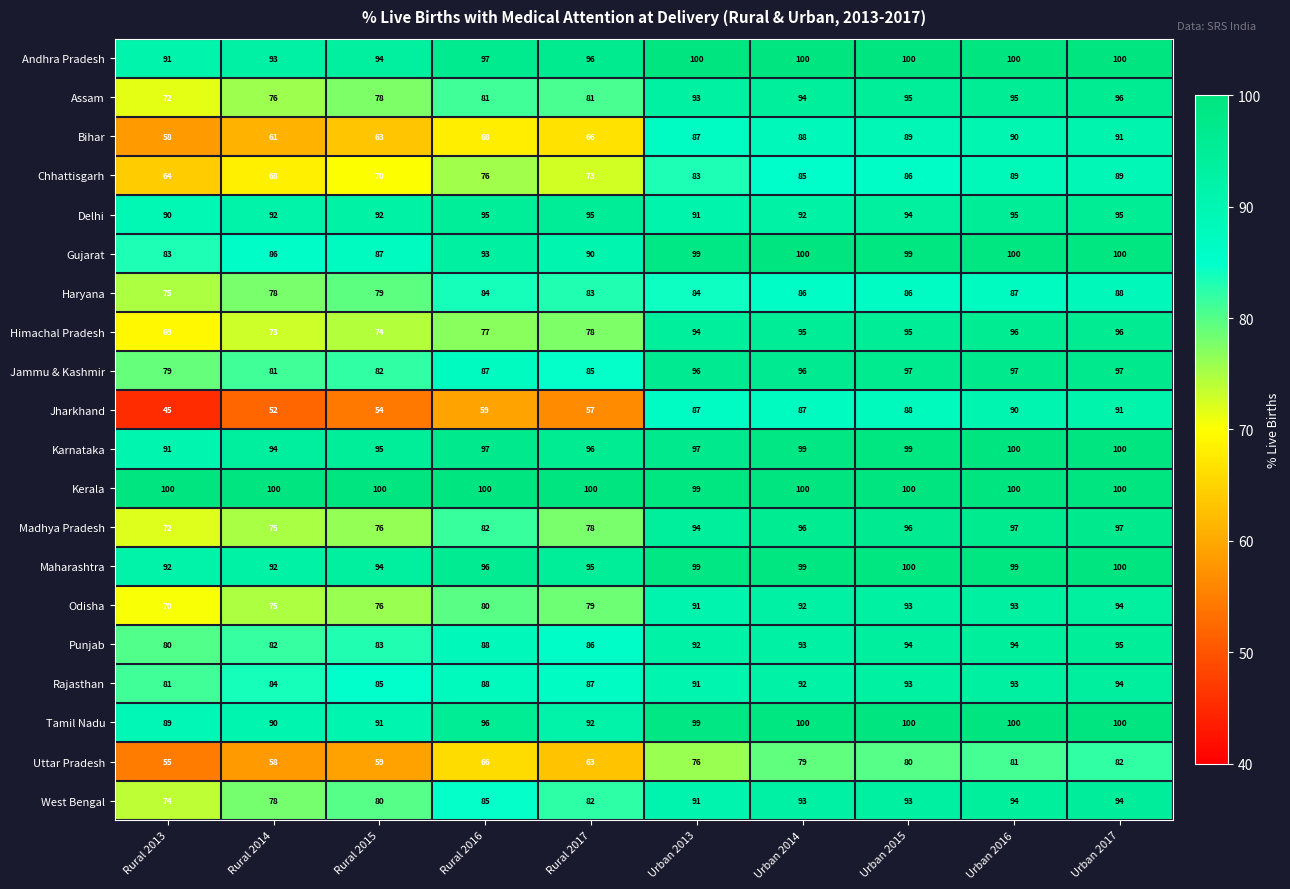

Between Rural 2013 and Rural 2016, which series saw the biggest shift?

Jharkhand